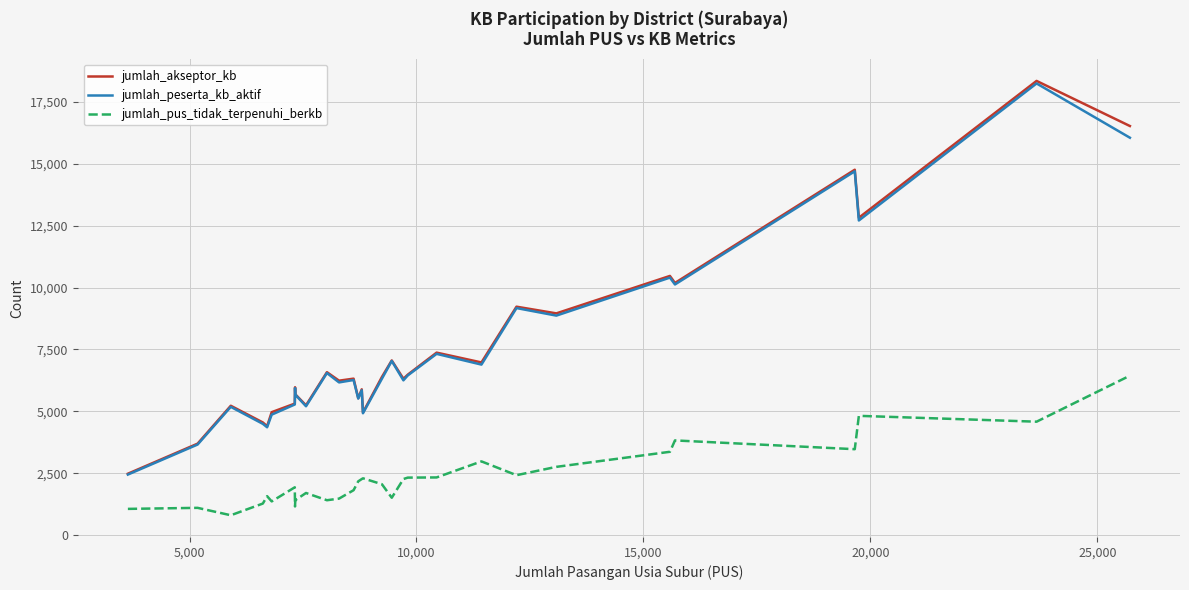

Which series has the widest spread of values?

jumlah_akseptor_kb